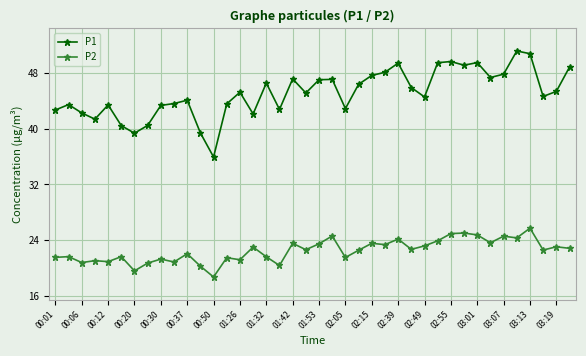

True or false: P2 has more than 2 points higher than both neighbors.

True